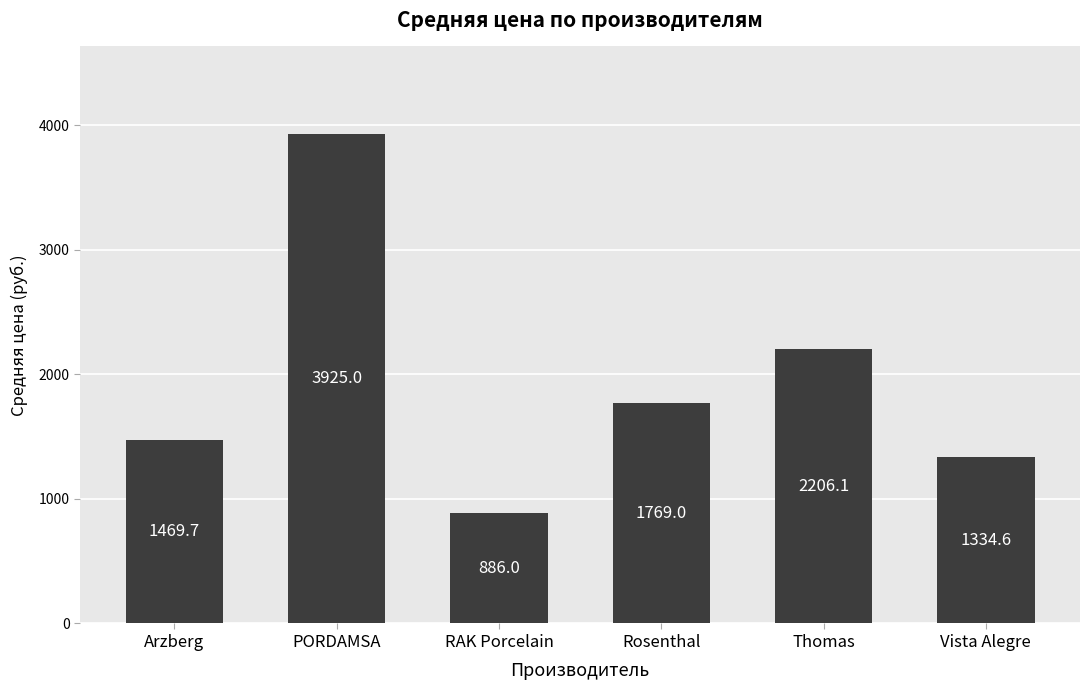

What is the label of the 4th bar from the right?

RAK Porcelain